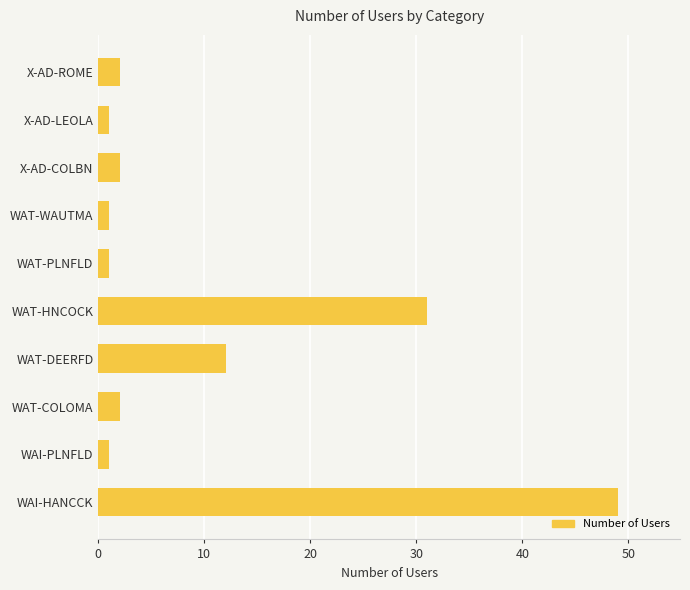

Reading bottom to top, what are all the values shown in this chart?

49	1	2	12	31	1	1	2	1	2